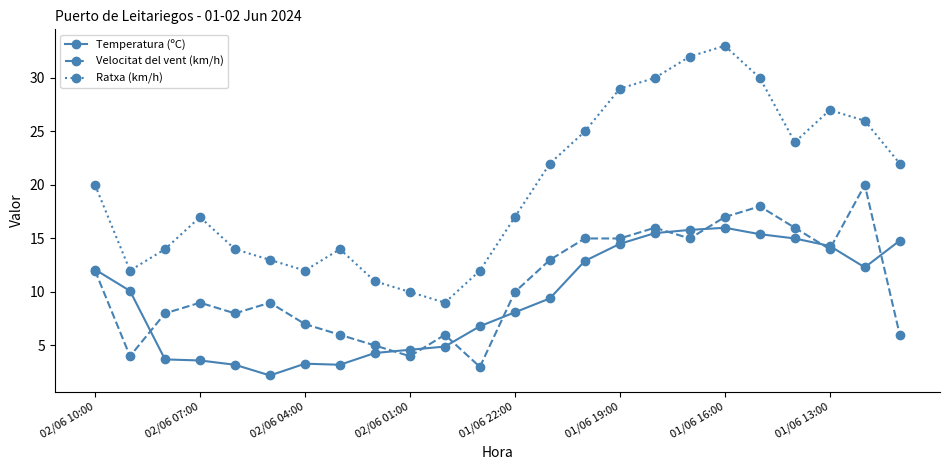

Which series has the largest total across all categories?

Ratxa (km/h)